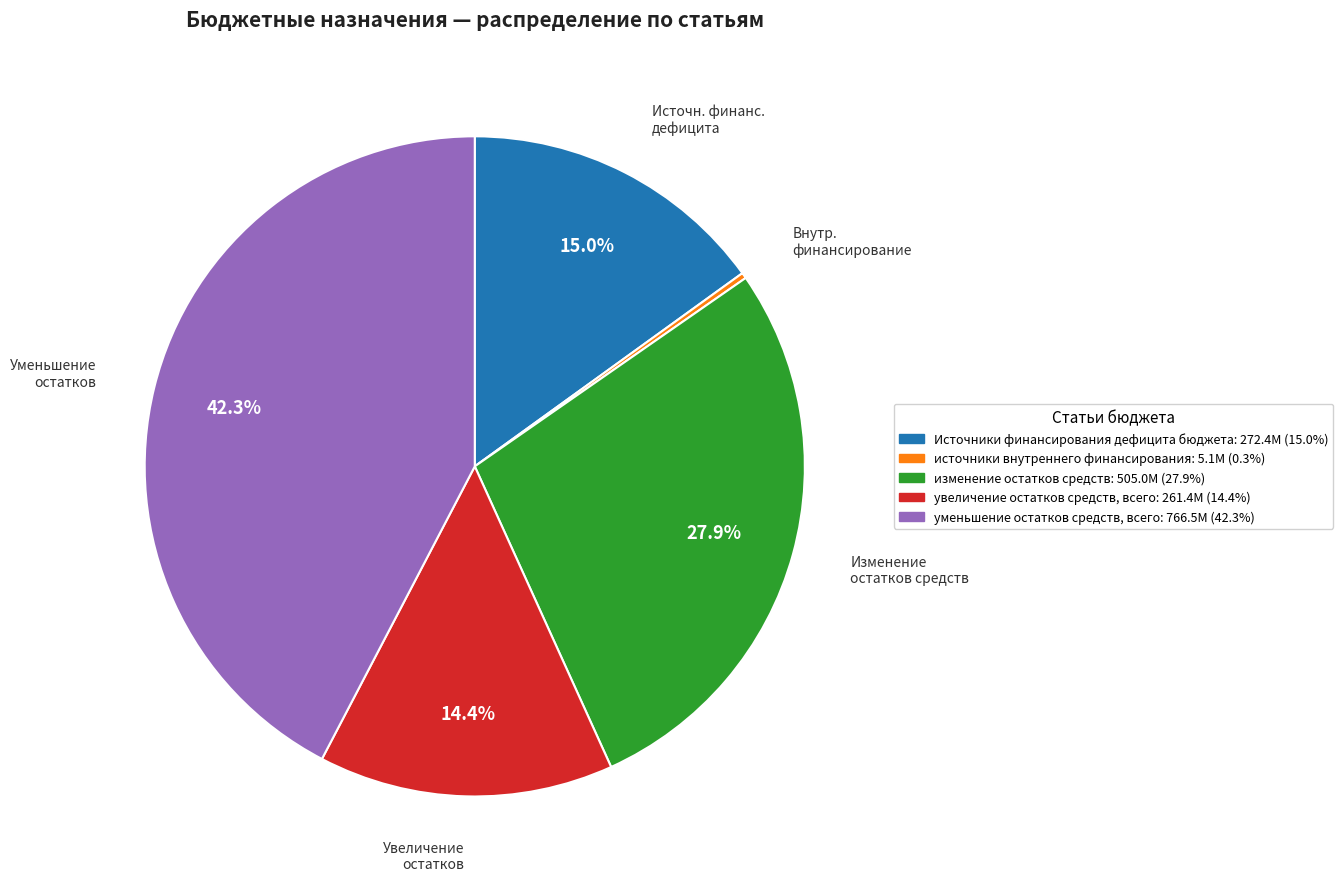

The уменьшение остатков средств, всего slice represents 31% of the pie. True or false?

False